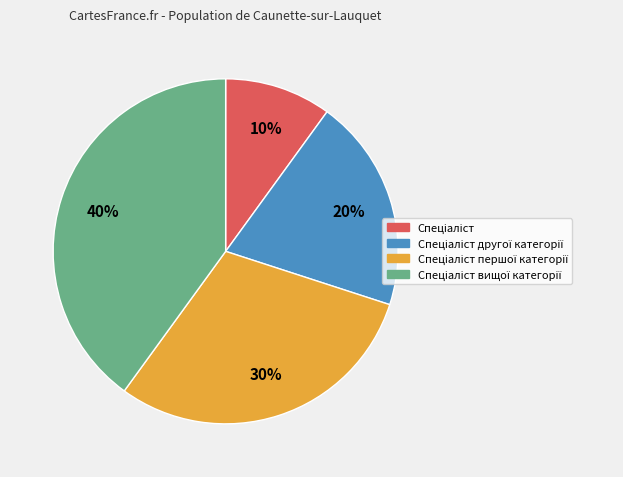

To the nearest percent, what is the difference between the largest and smallest slice percentages?

30%